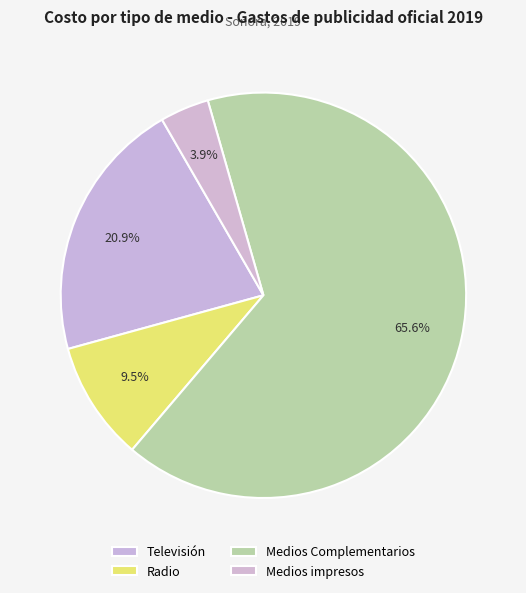

How many slices are in this pie chart?

4